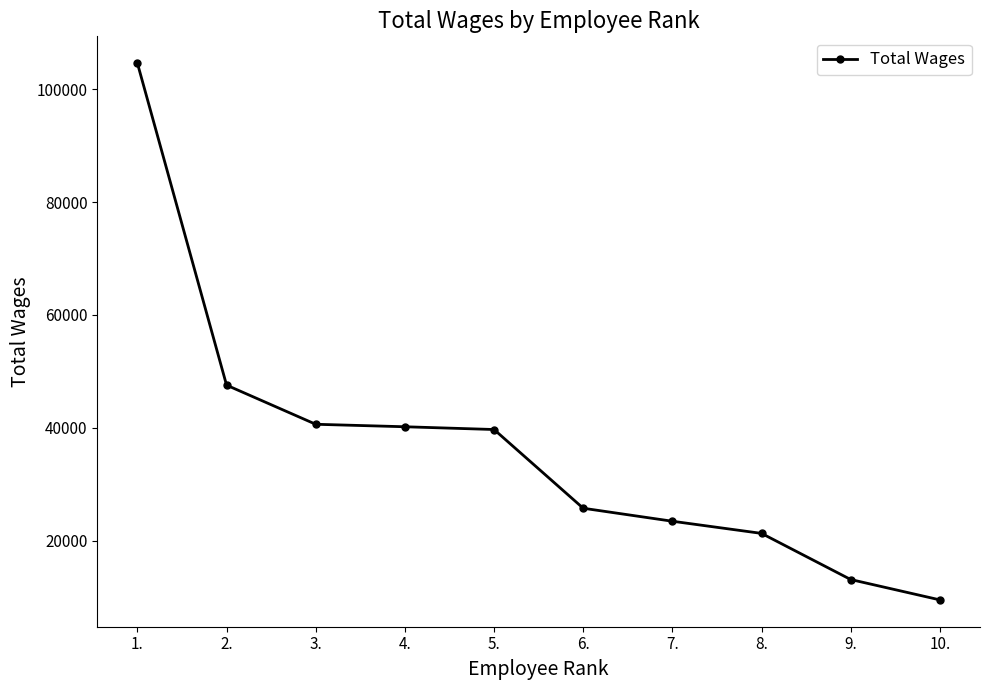

At which category does the chart reach its peak across all series?

1.